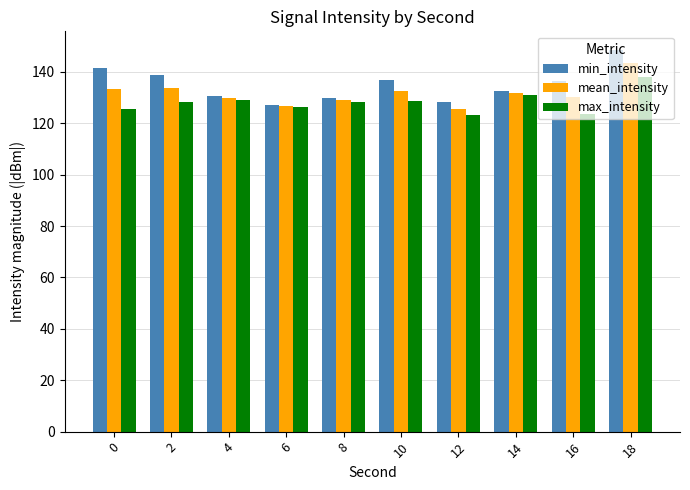

Which series has the widest spread of values?

min_intensity